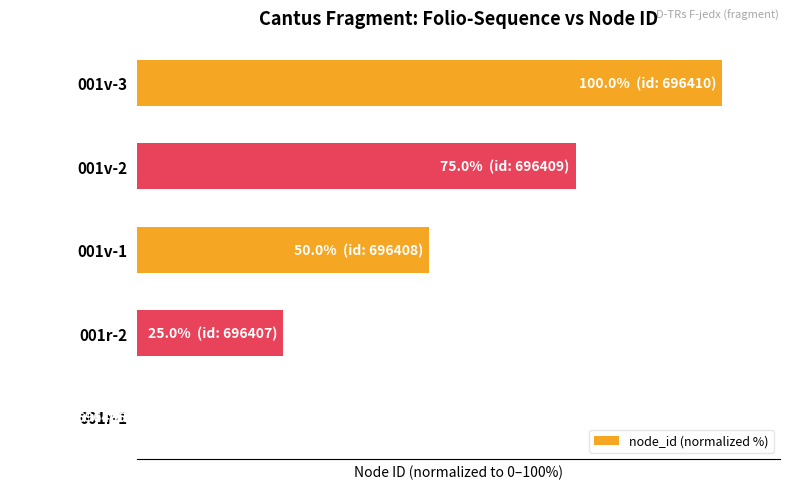

Rank the categories by value from highest to lowest.

001v-3, 001v-2, 001v-1, 001r-2, 001r-1